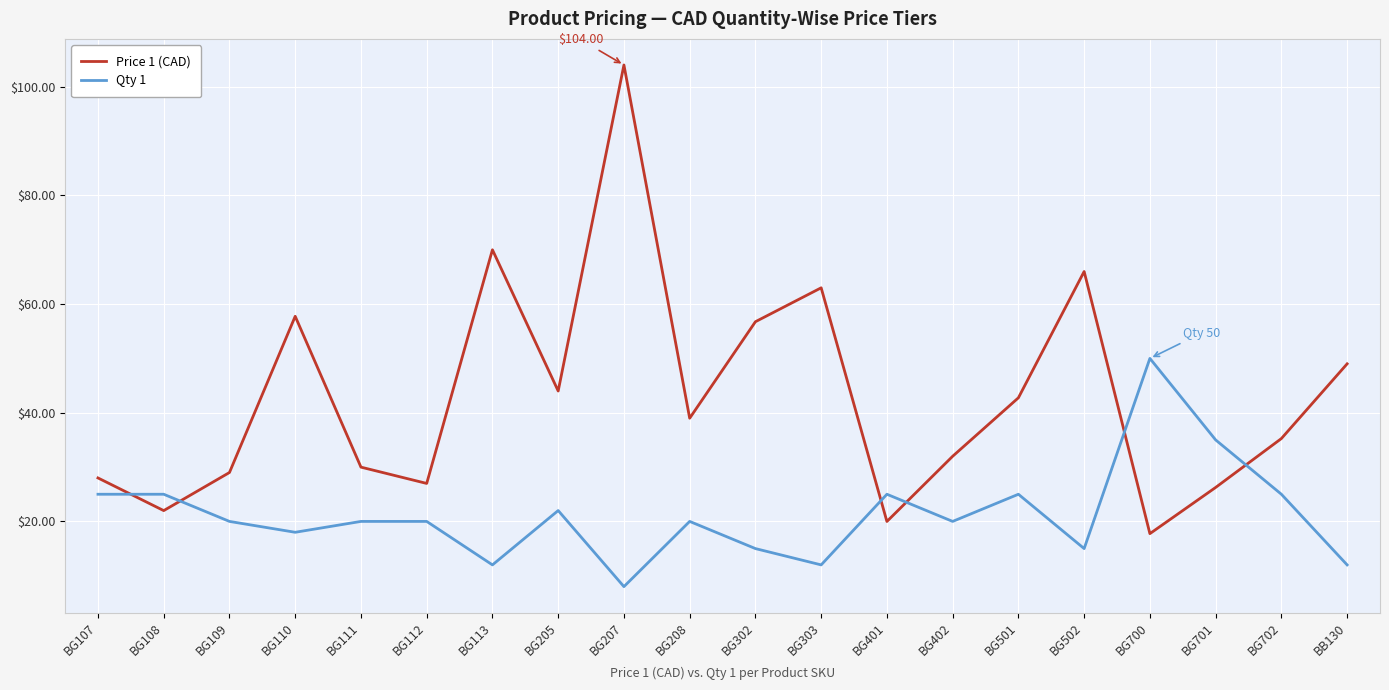

Where is the first local minimum for Price 1 (CAD)?

BG108